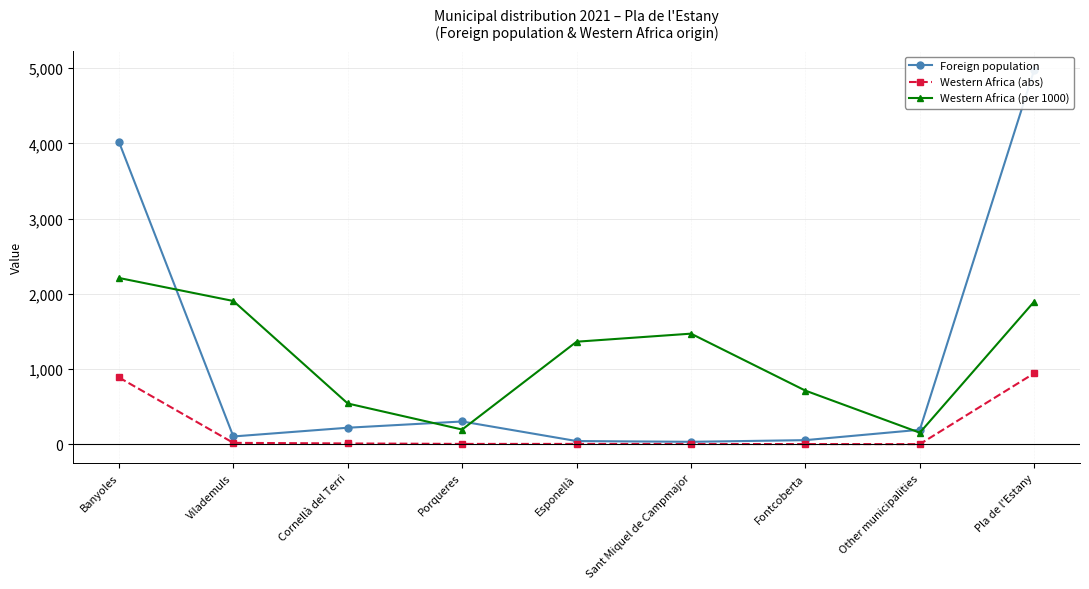

Which series has the largest range (max minus min)?

Foreign population